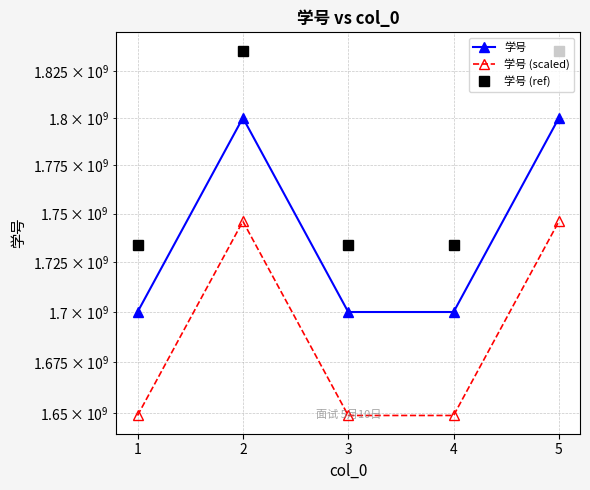

Does the chart display data point markers on the line(s)?

Yes